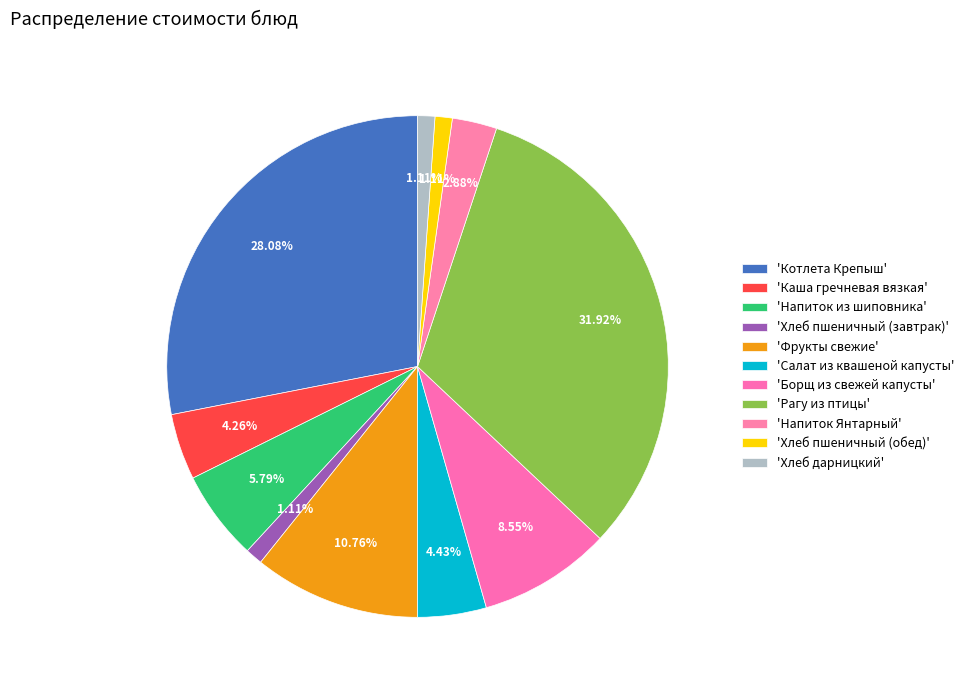

Count the number of slices in the pie.

11